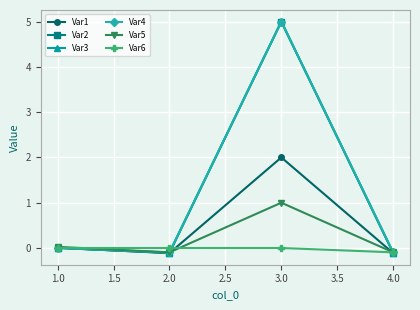

The Var5 series shows 1.0 at 3.0. True or false?

True